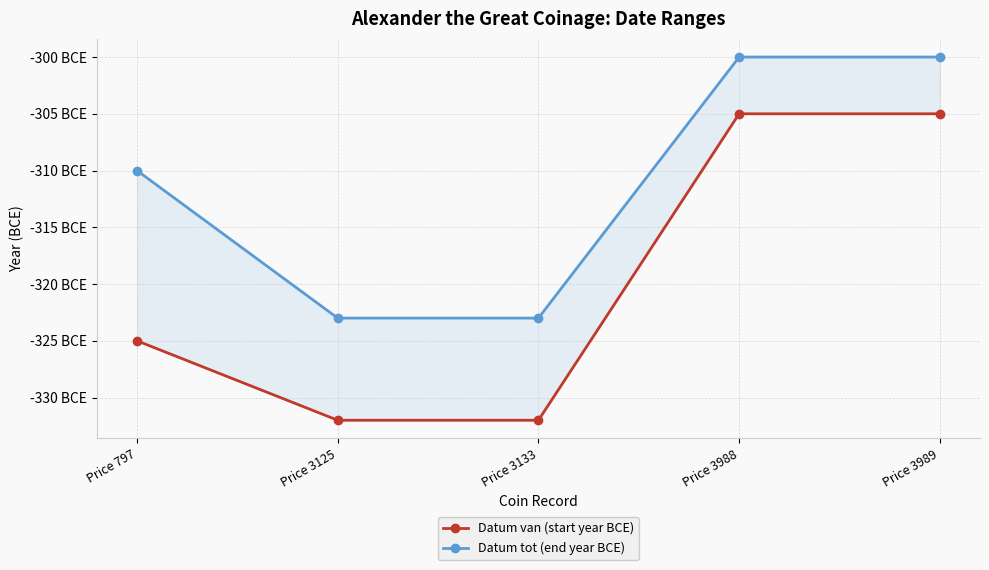

What is the value of the Datum tot (end year BCE) point at the 2nd from the left?

-323